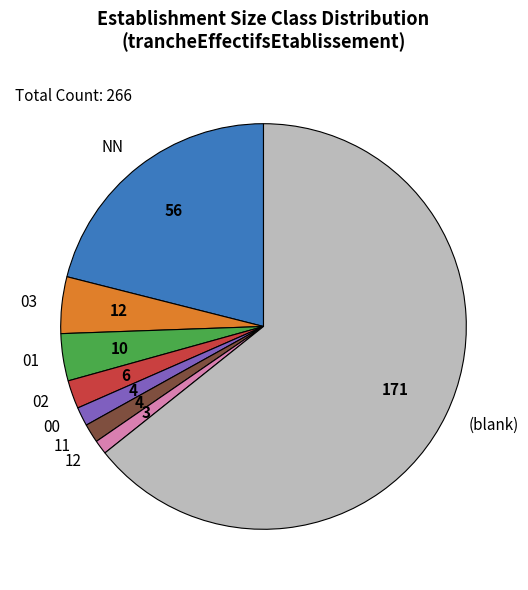

What is the ratio of the value at 11 to the value at 12?

1.3